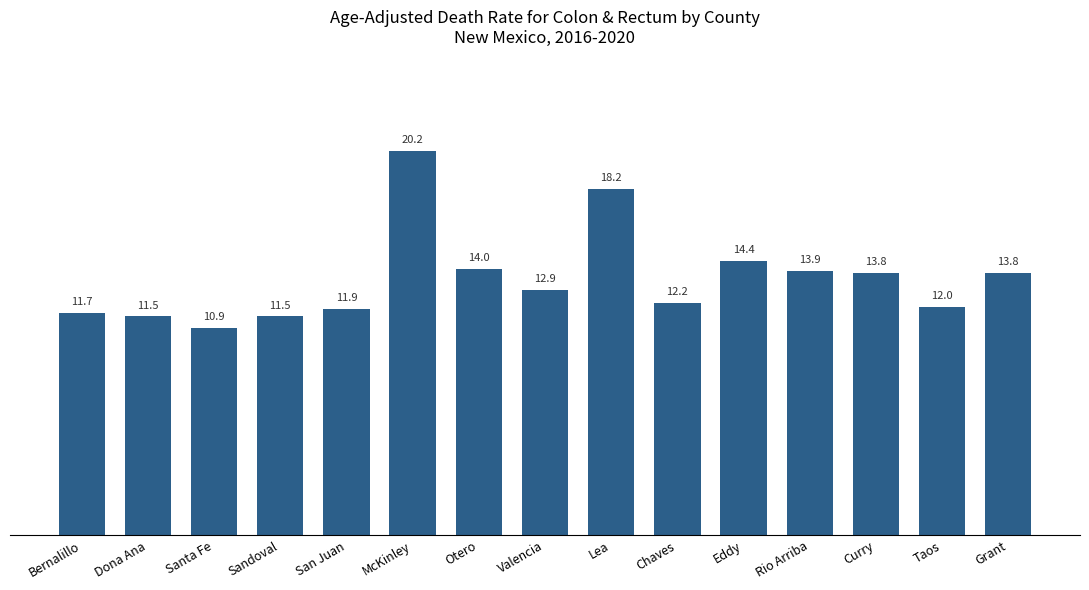

Reading left to right, list all the values displayed in this chart.

Bernalillo=11.7	Dona Ana=11.5	Santa Fe=10.9	Sandoval=11.5	San Juan=11.9	McKinley=20.2	Otero=14.0	Valencia=12.9	Lea=18.2	Chaves=12.2	Eddy=14.4	Rio Arriba=13.9	Curry=13.8	Taos=12.0	Grant=13.8